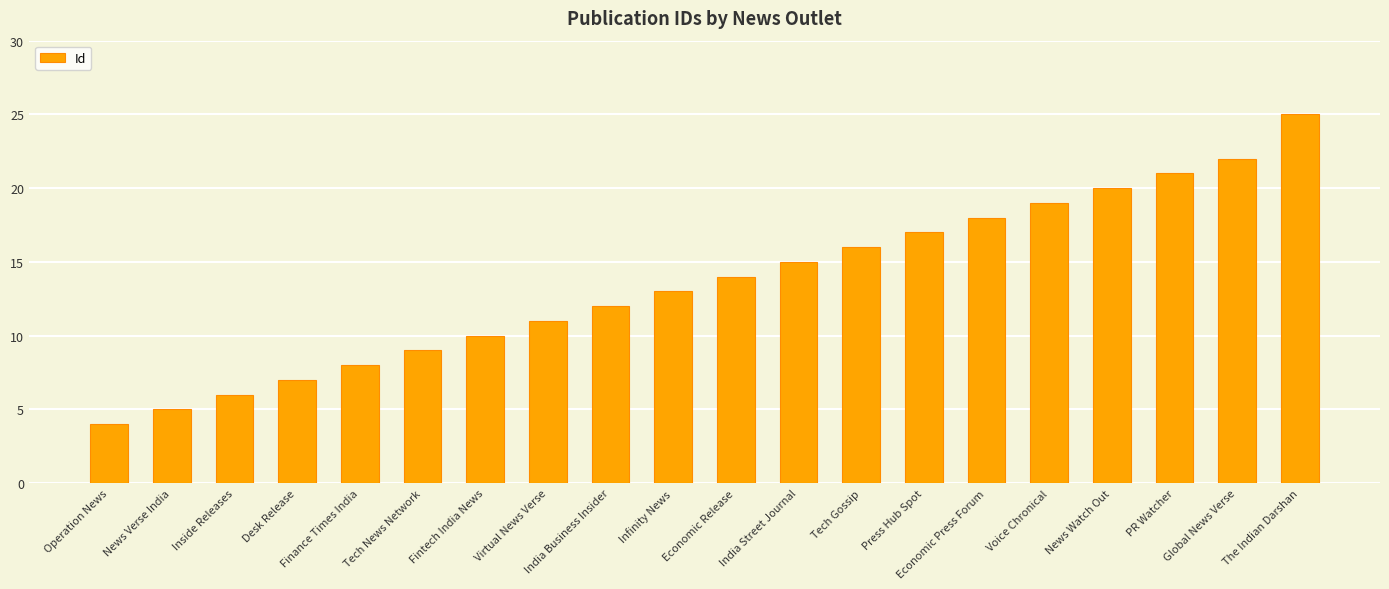

What position from the right is Economic Release?

10